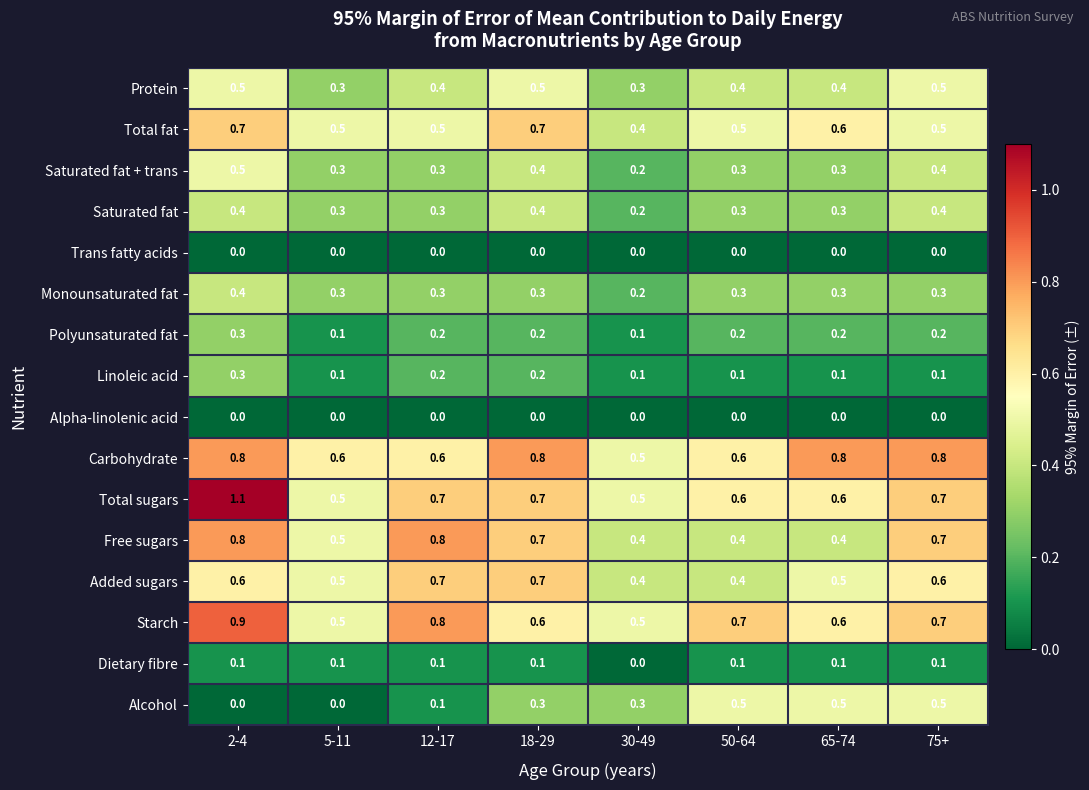

The Alpha-linolenic acid series shows 0.0 at 18-29. True or false?

True